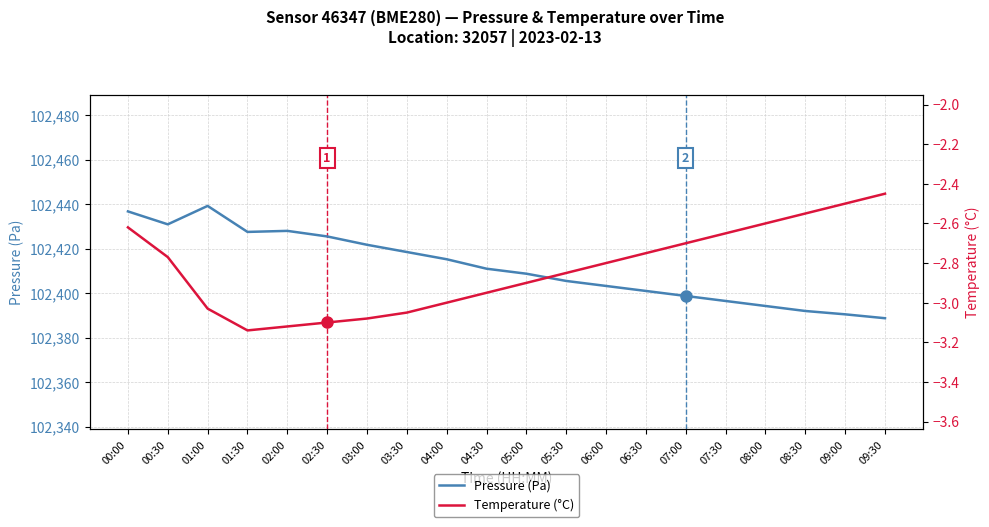

At which label is Temperature (°C) closest to -2?

09:30